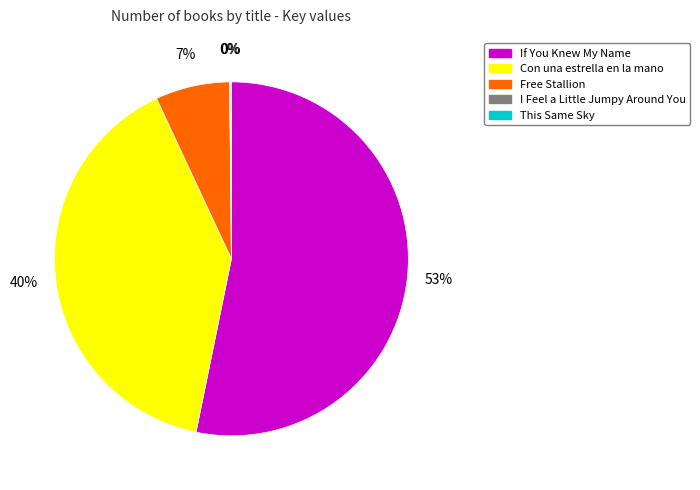

Is there any slice that represents more than half of the pie?

Yes